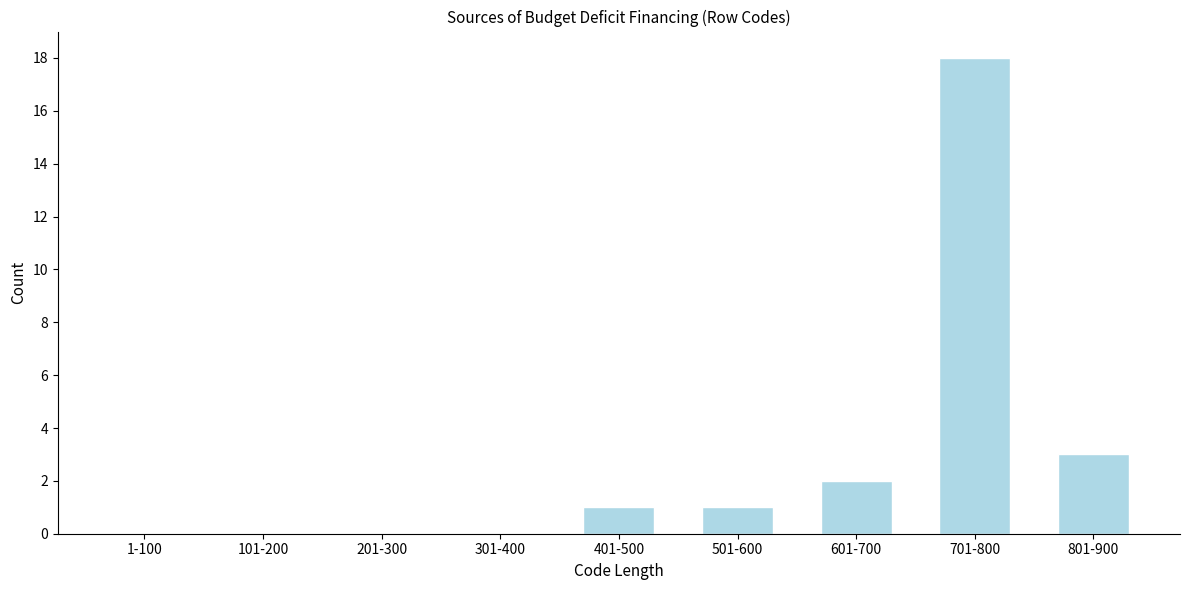

Reading left to right, transcribe all the data shown in this chart.

1-100=0	101-200=0	201-300=0	301-400=0	401-500=1	501-600=1	601-700=2	701-800=18	801-900=3